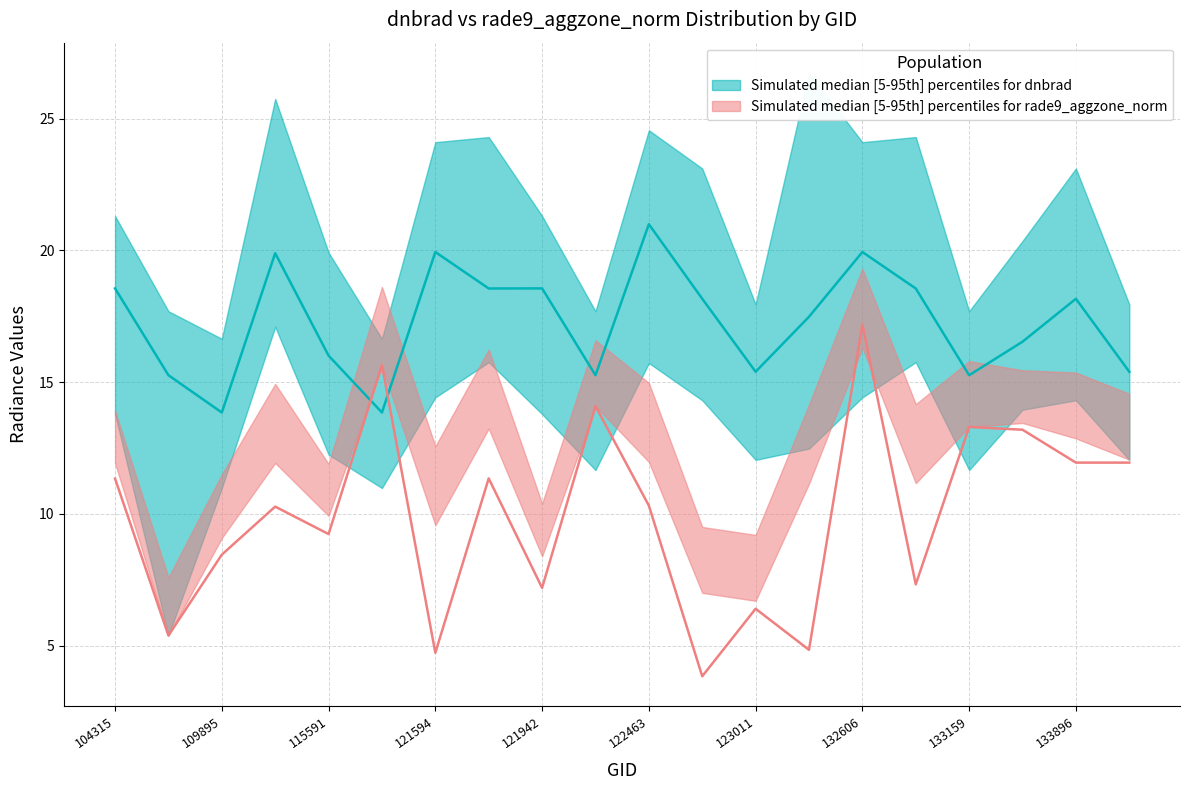

What is the sum of all rade9_q1 values?

225.2